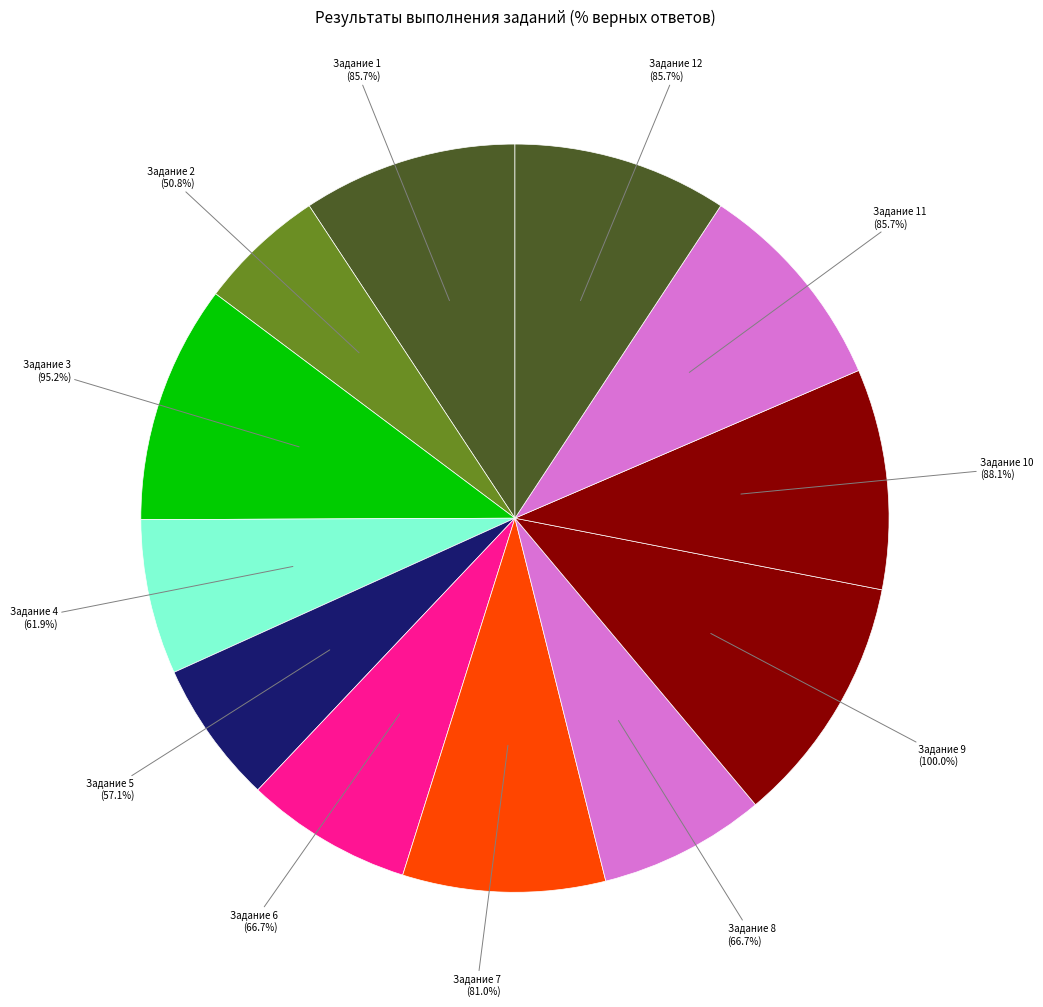

Is there any slice that represents more than half of the pie?

No